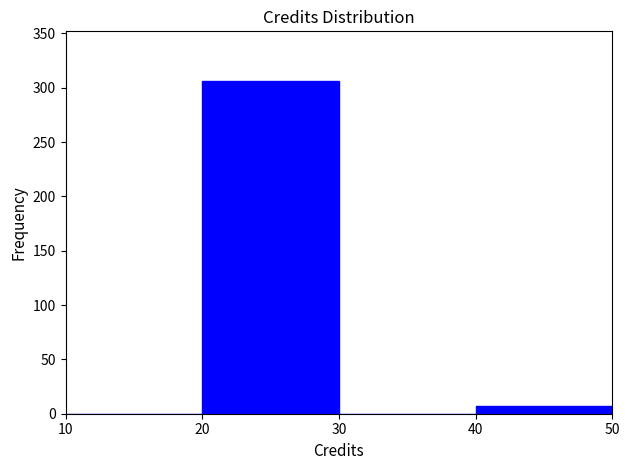

Reading left to right, transcribe this chart: for each bar, give the range it covers on the x-axis and its height. The values are not printed on the chart, so give them approximately, as read against the axis.

10 to 20: 0
20 to 30: 305
30 to 40: 0
40 to 50: 5